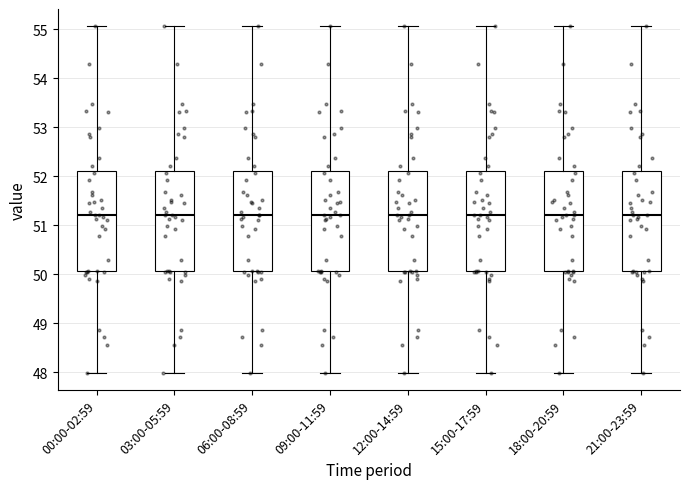

Reading left to right, transcribe this box plot: for each box, give where its median line is, the range the box spans, and where its two whiskers end, as read against the y-axis. The values are not printed on the chart, so give them approximately, as read against the axis.

00:00-02:59: median 51.2, box 50.1 to 52.1, whiskers 48.0 to 55.1
03:00-05:59: median 51.2, box 50.1 to 52.1, whiskers 48.0 to 55.1
06:00-08:59: median 51.2, box 50.1 to 52.1, whiskers 48.0 to 55.1
09:00-11:59: median 51.2, box 50.1 to 52.1, whiskers 48.0 to 55.1
12:00-14:59: median 51.2, box 50.1 to 52.1, whiskers 48.0 to 55.1
15:00-17:59: median 51.2, box 50.1 to 52.1, whiskers 48.0 to 55.1
18:00-20:59: median 51.2, box 50.1 to 52.1, whiskers 48.0 to 55.1
21:00-23:59: median 51.2, box 50.1 to 52.1, whiskers 48.0 to 55.1